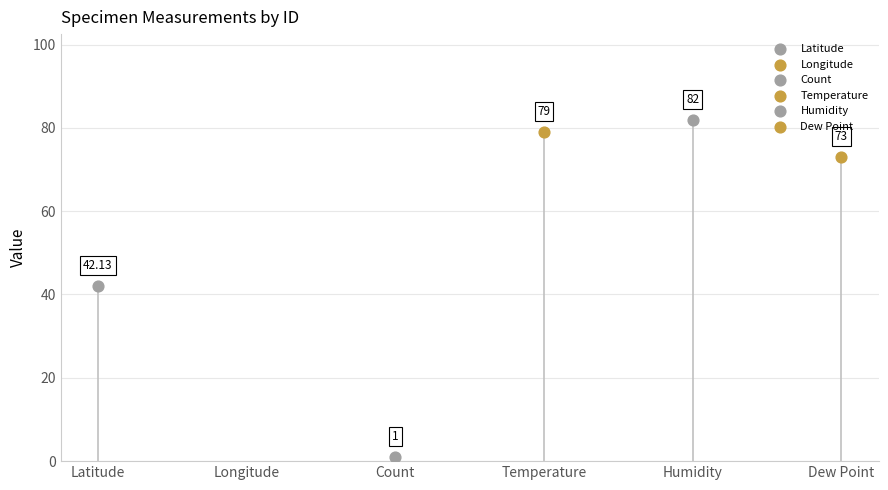

Which series has the largest total across all categories?

Humidity